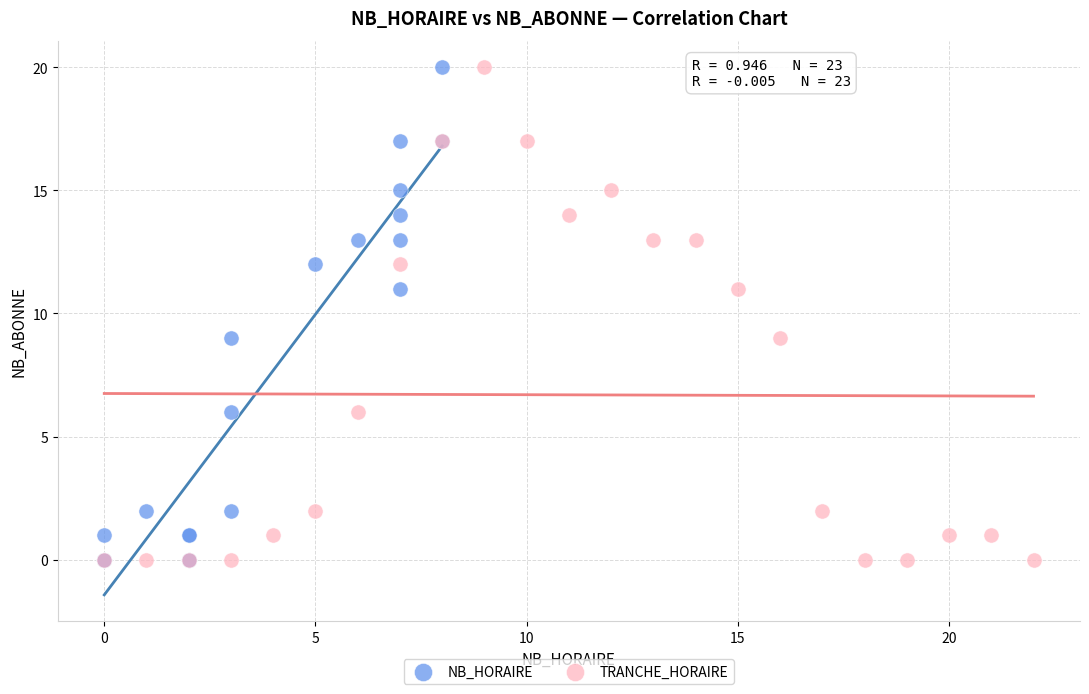

What are all the series names shown in the legend?

NB_HORAIRE, TRANCHE_HORAIRE